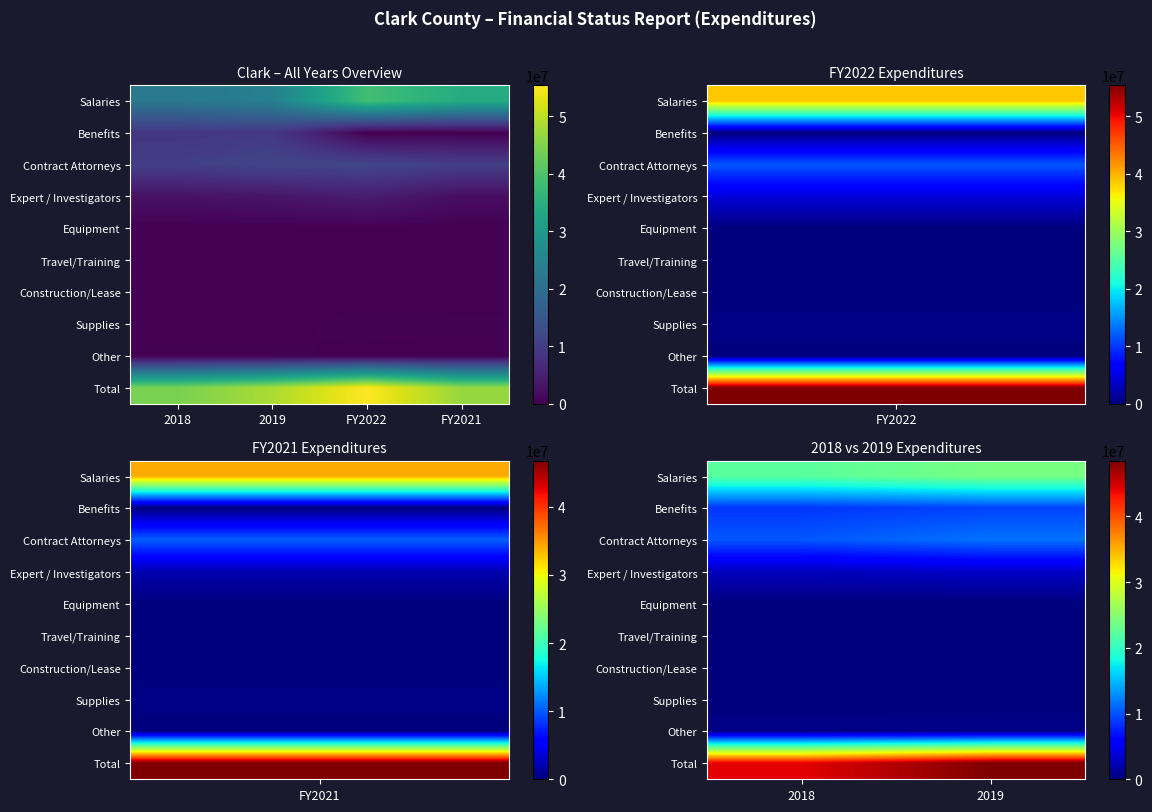

At 2019, list the series in order from largest to smallest.

Total, Salaries, Contract Attorneys, Benefits, Expert / Investigators, Other, Travel/Training, Supplies, Equipment, Construction/Lease